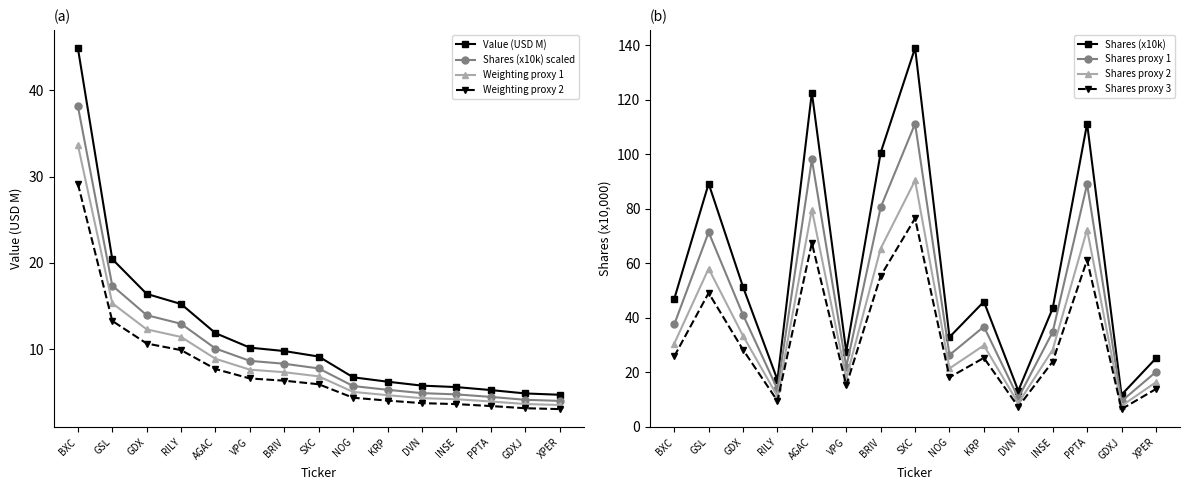

Reading right to left, what are all the values shown in this chart?

Value (M): 4.7	4.9	5.3	5.6	5.8	6.3	6.8	9.2	9.8	10.2	11.9	15.2	16.4	20.4	44.9
Shares (00s): 25.1	11.7	111.3	43.4	13.2	45.9	32.9	139.1	100.6	27.5	122.7	17.2	51.3	89.2	46.9